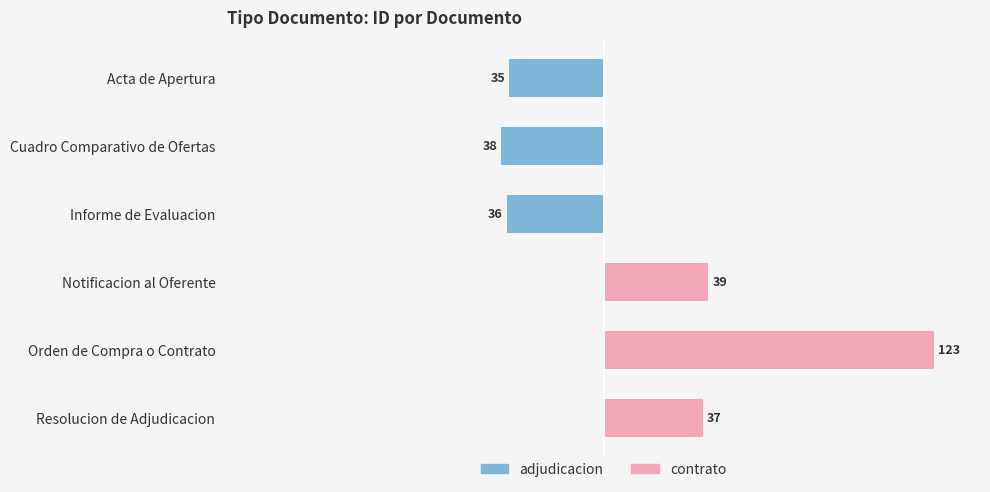

What is the value of the contrato bar at the 4th from the left?

39